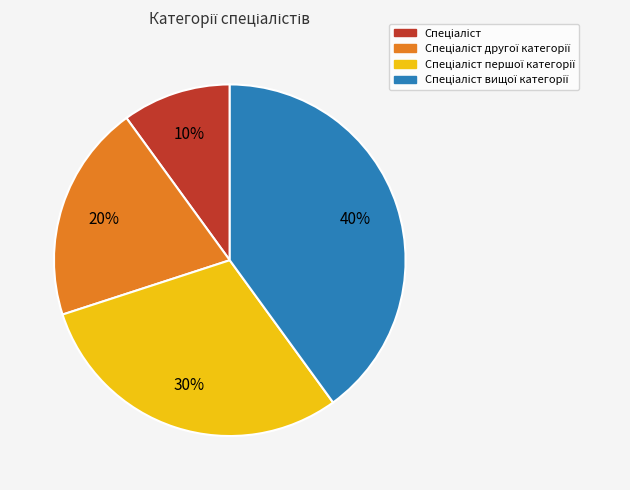

Is there a majority slice in this chart?

No